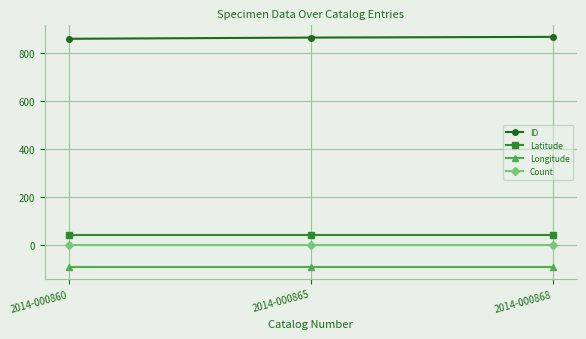

Is the value of Latitude at 2014-000865 greater than the value of Count at 2014-000860?

Yes